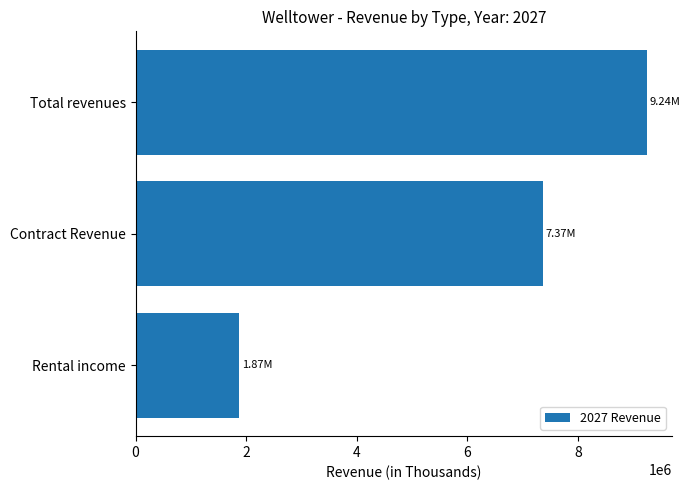

Rank the categories by value from highest to lowest.

Total revenues, Contract Revenue, Rental income